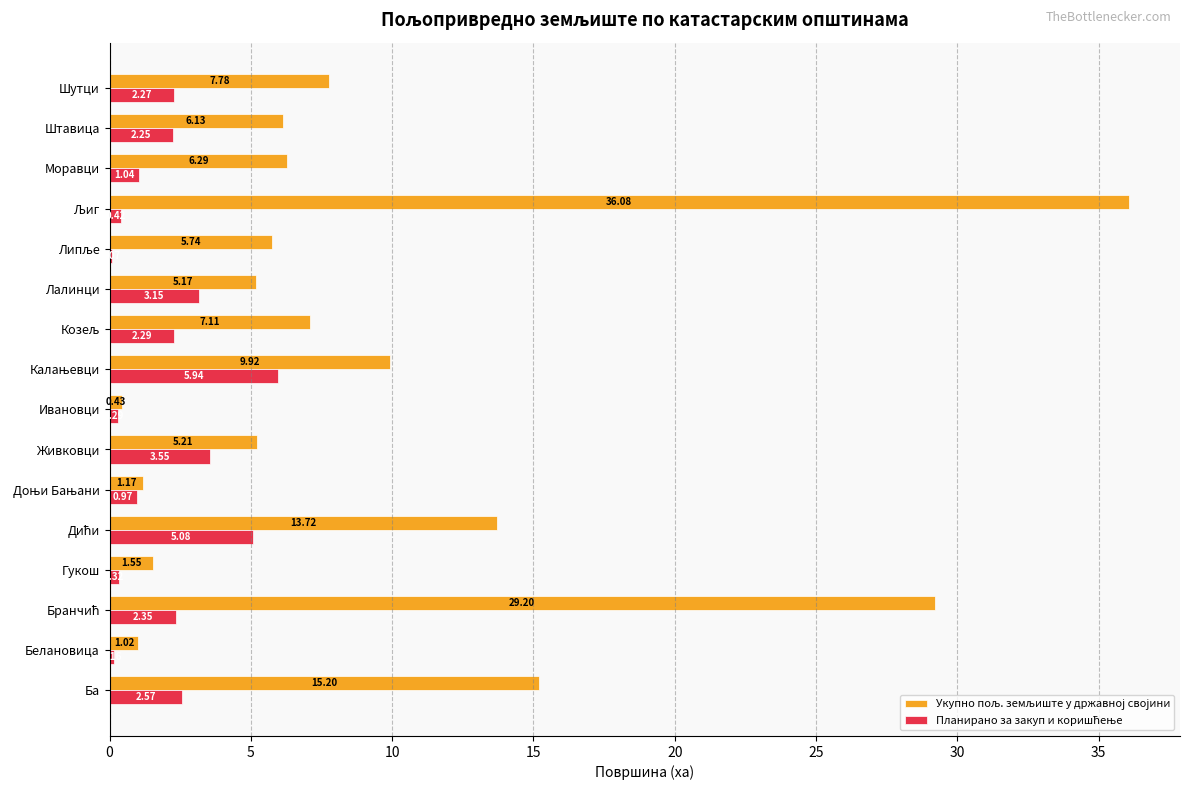

What is the total value across all series at Гукош?

1.9